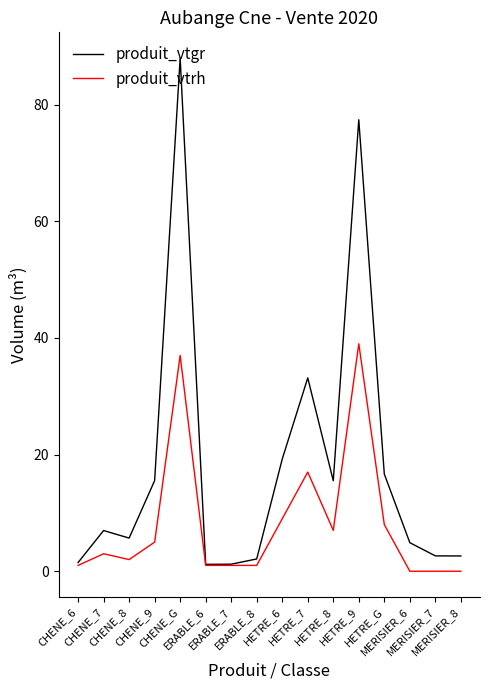

What position from the left is CHENE_6?

1